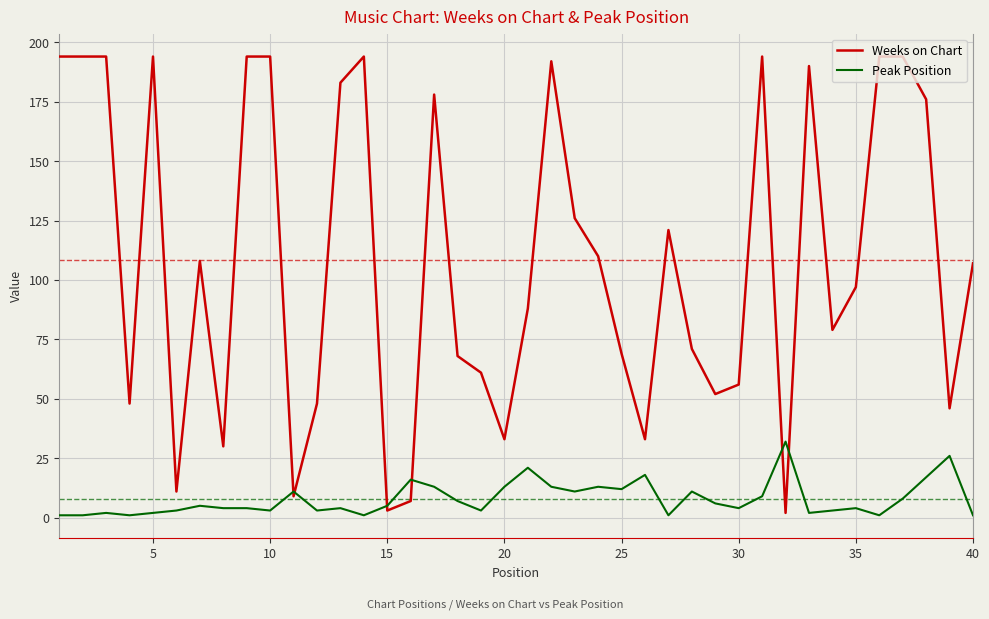

What is the maximum value shown in the chart?

194